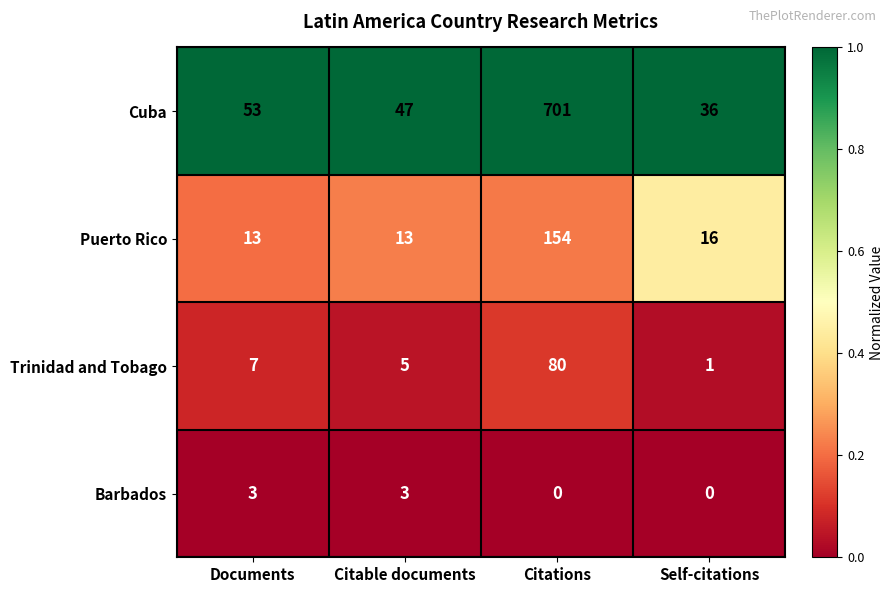

At how many categories does at least one series exceed 0?

4